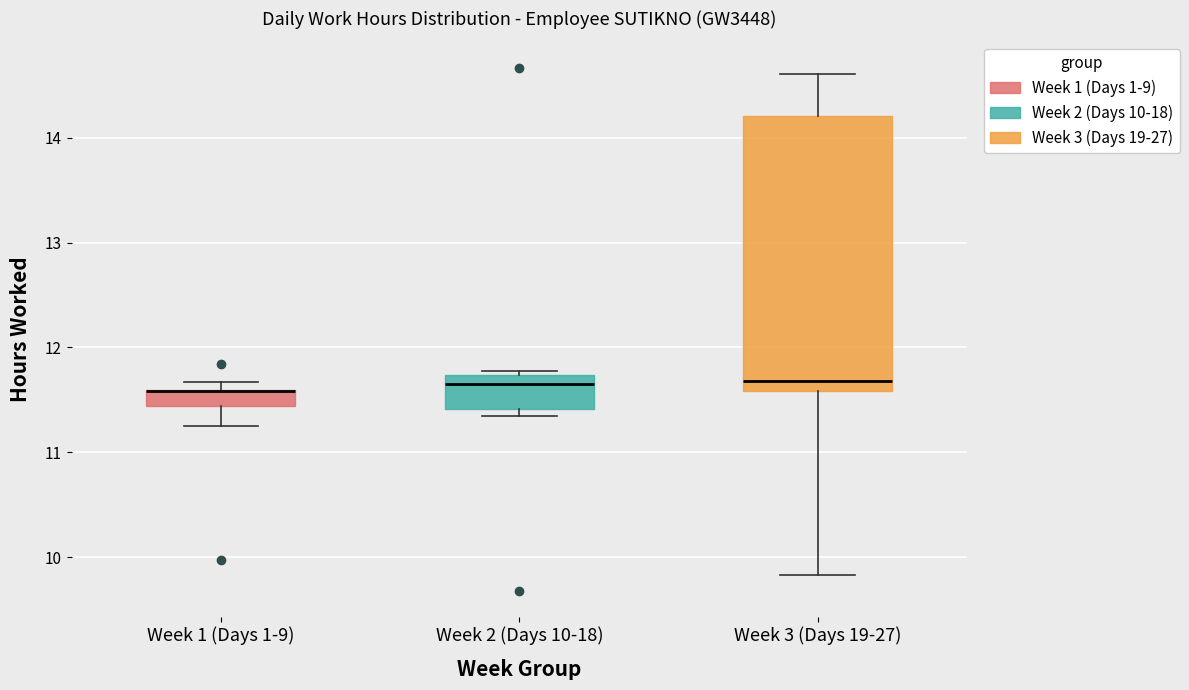

Which box is the tallest, from its lower edge to its upper edge?

Week 3 (Days 19-27)